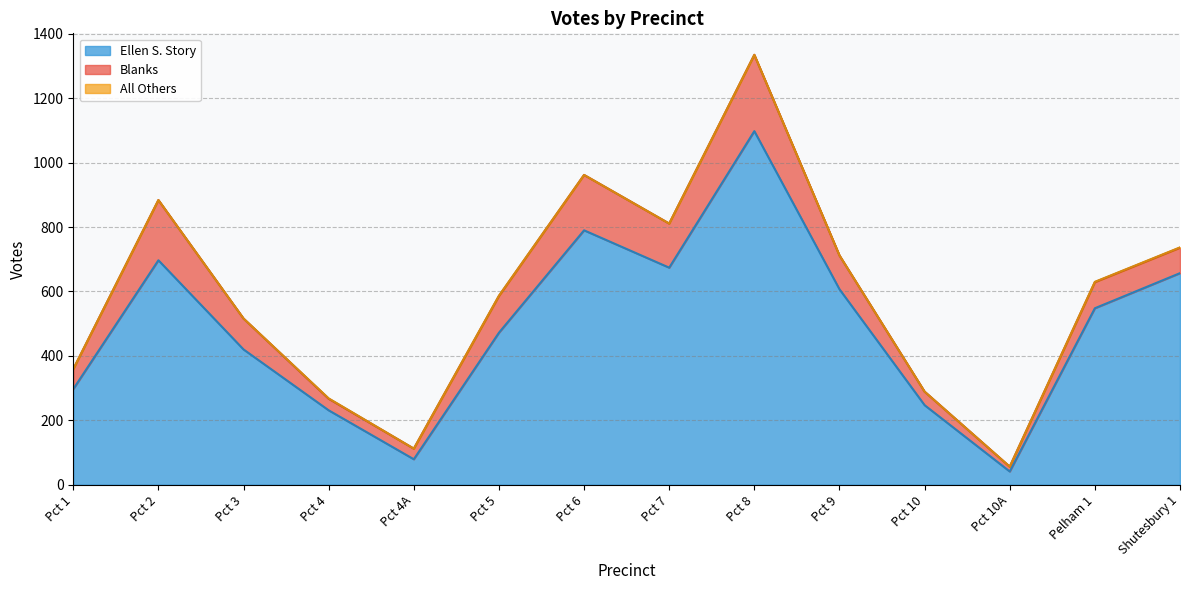

Is the value of Ellen S. Story at Pct 10 greater than the value of All Others at Pct 6?

Yes